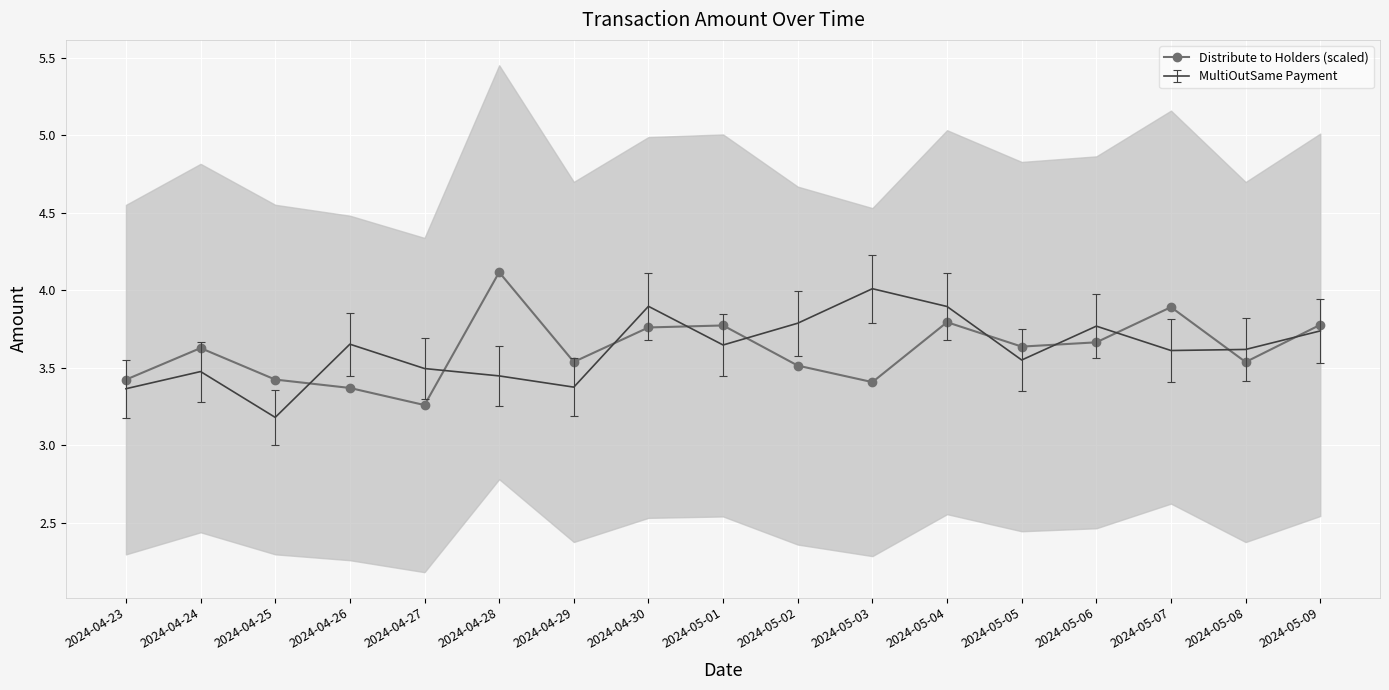

What is the sum of all values?

61.5